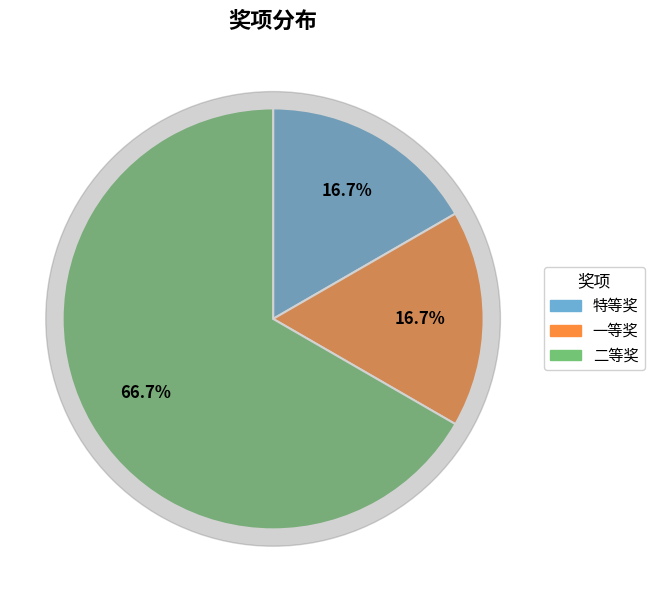

Rank the categories by value from lowest to highest.

特等奖, 一等奖, 二等奖